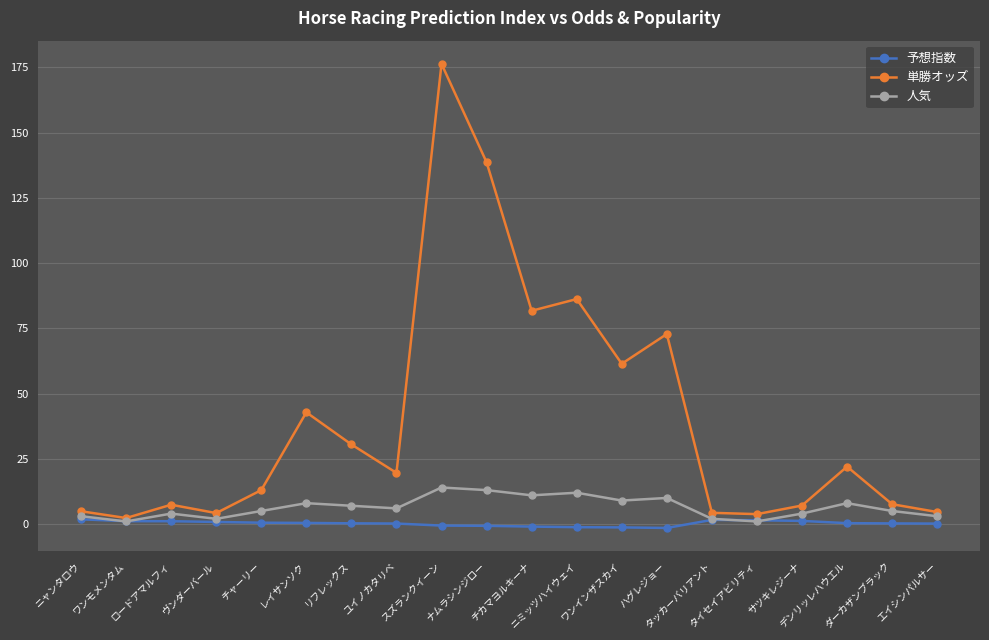

What is the minimum value shown in the chart?

-1.5